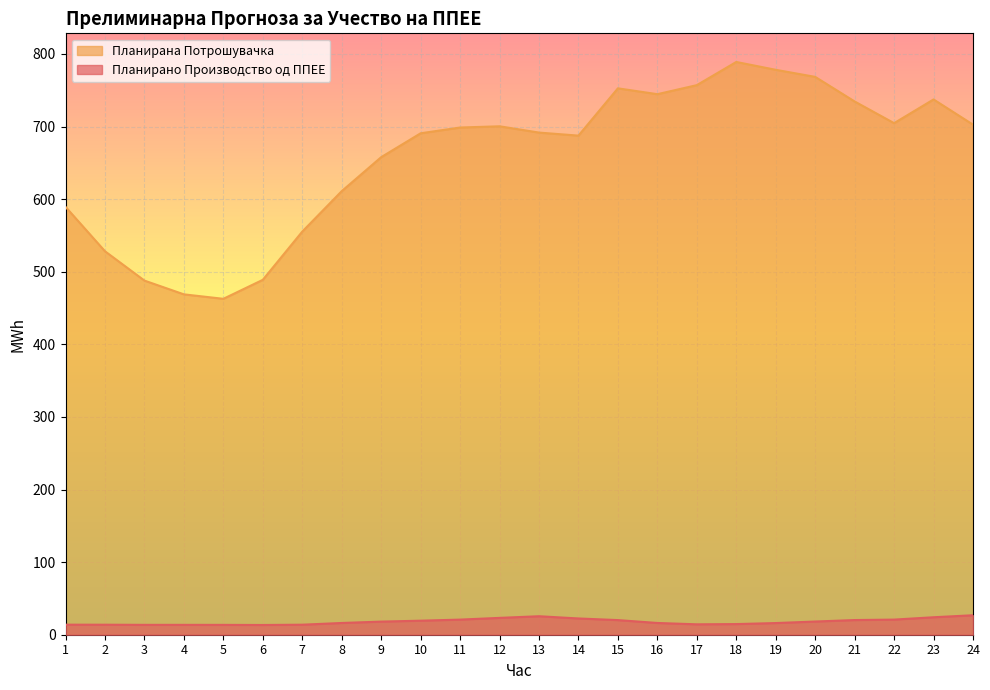

Between 16 and 6, which is larger?

16